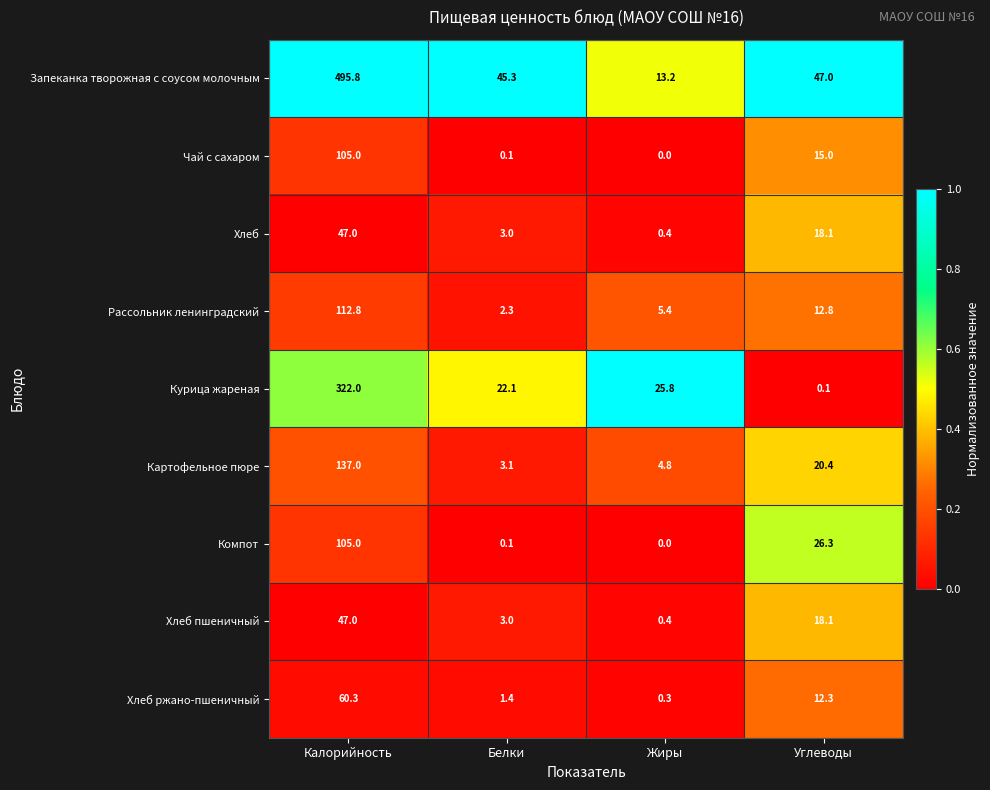

What is the average value of the Хлеб пшеничный series?

17.1